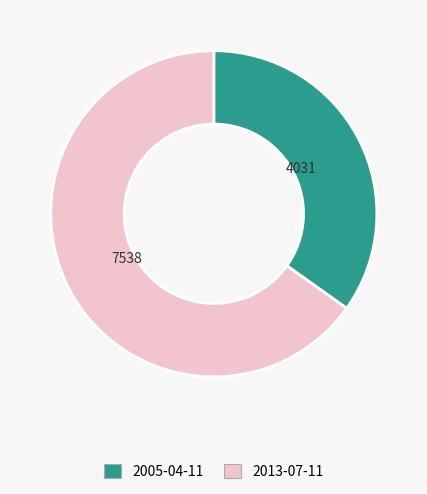

Is it true that 2013-07-11 is 79% of the pie?

False